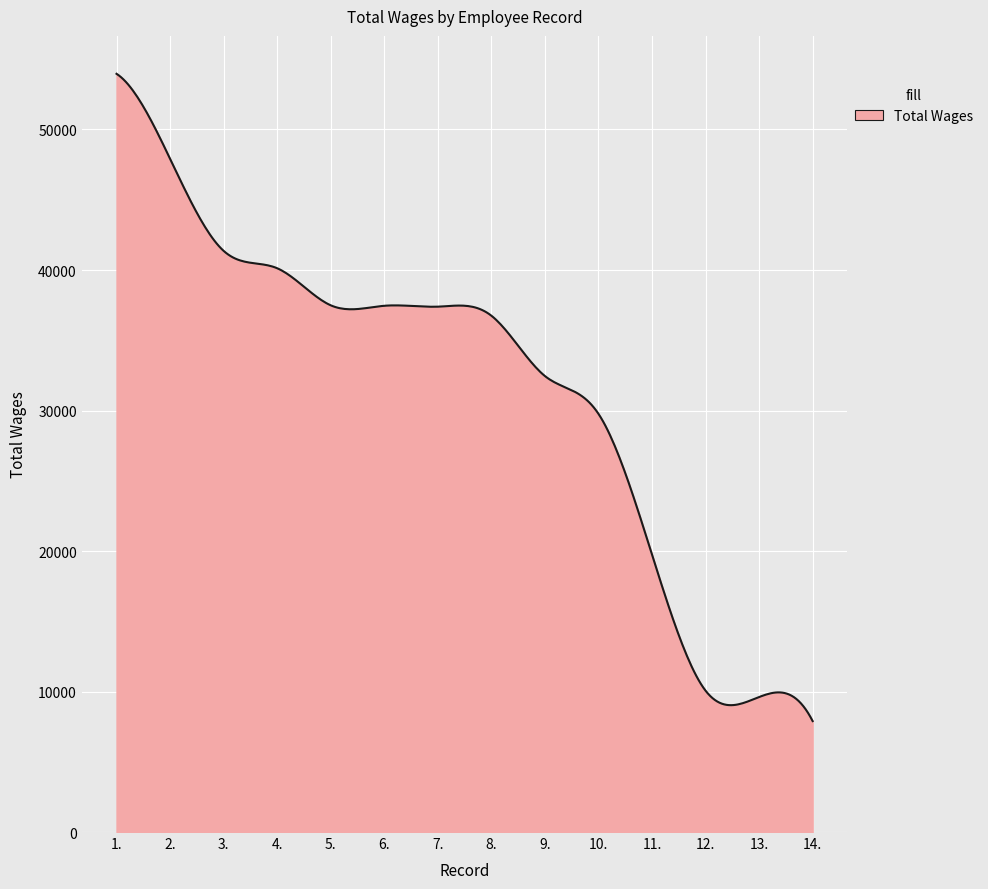

What is the maximum value shown in the chart?

53964.0